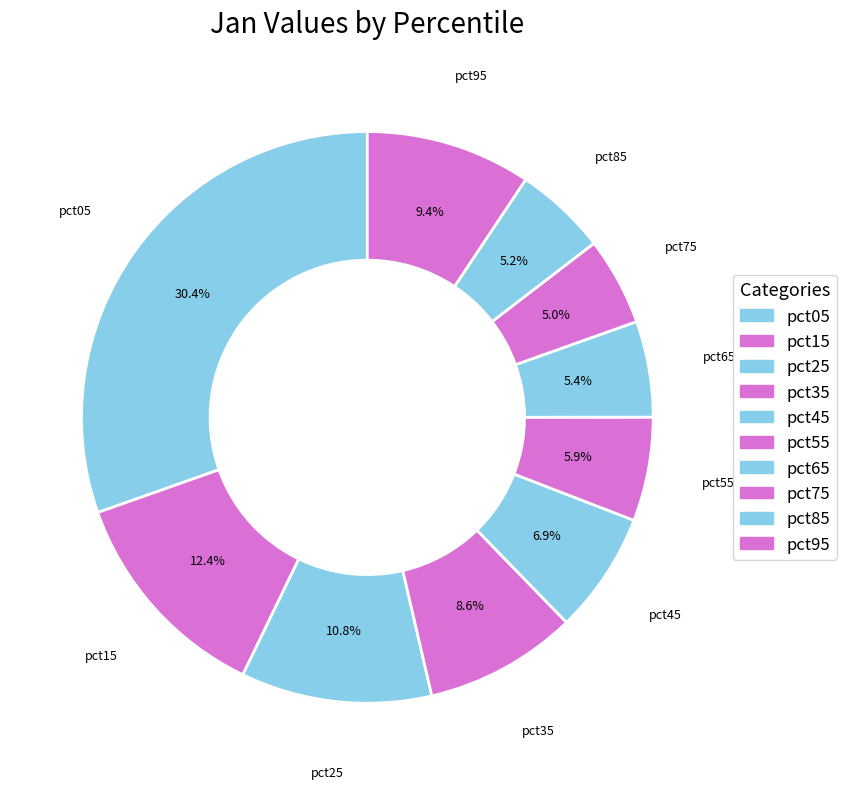

To the nearest percent, what is the difference between the largest and smallest slice percentages?

25%